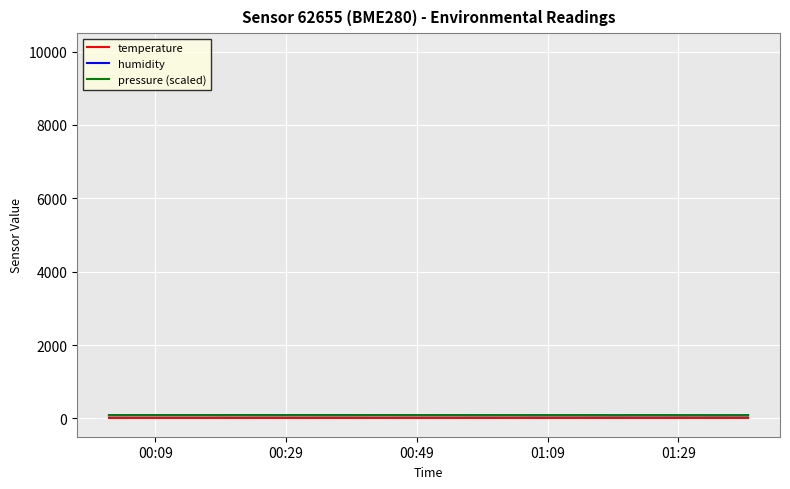

What is the value of the humidity point at the 17th from the left?

85.5